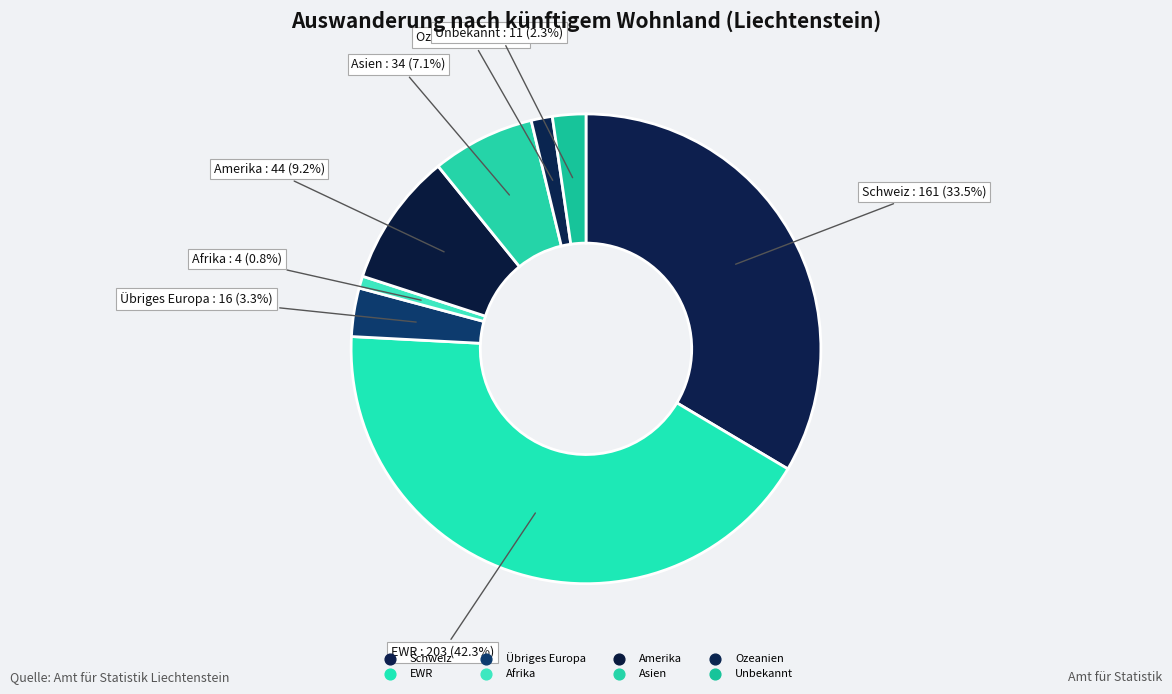

Which category has the smallest portion of the pie?

Afrika